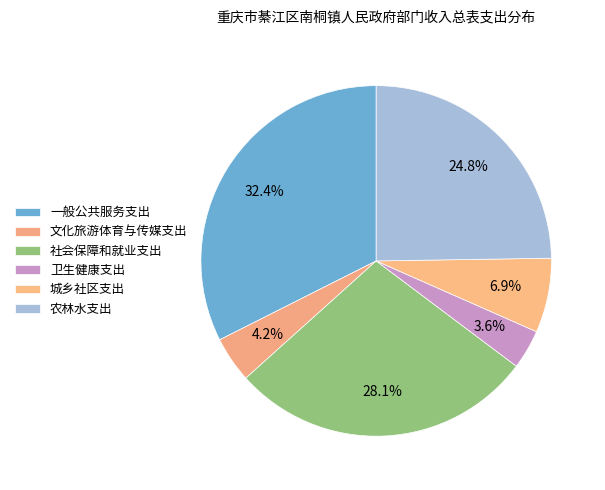

Count the number of slices in the pie.

6